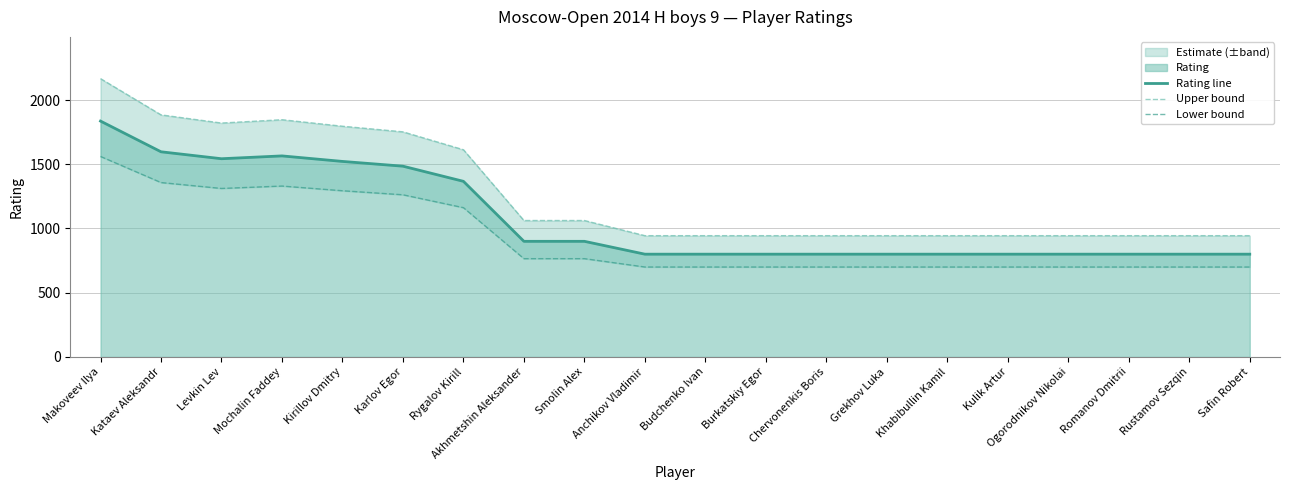

At which category is the sum across all series the highest?

Makoveev Ilya